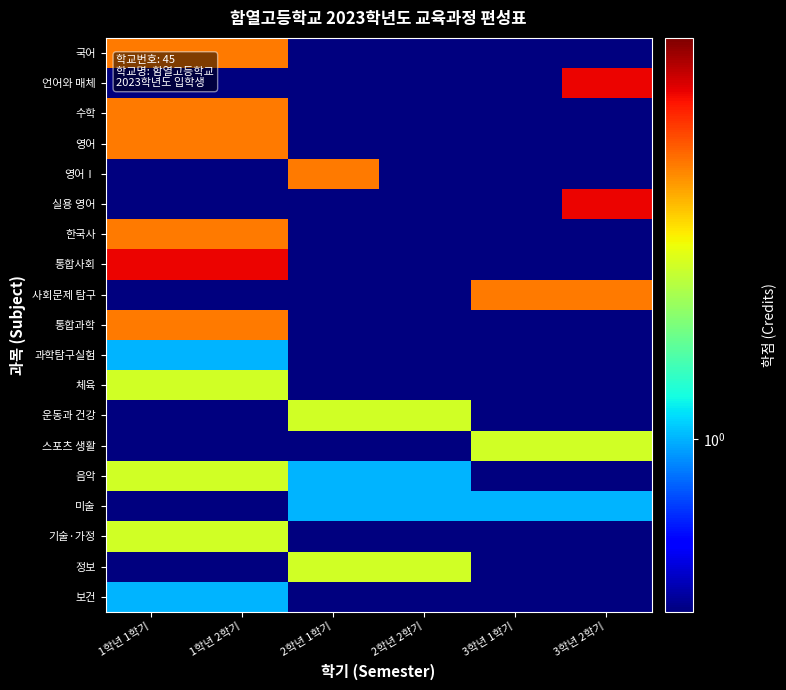

Between 3학년 2학기 and 3학년 1학기, which is larger?

3학년 2학기